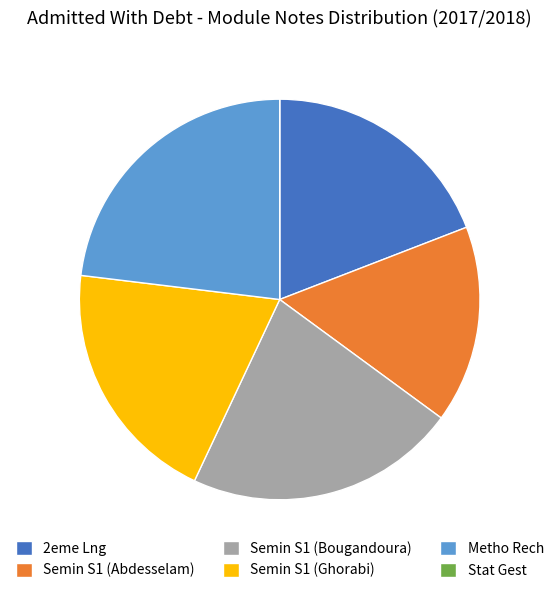

Is it true that Semin S1 (Bougandoura) is 22% of the pie?

True